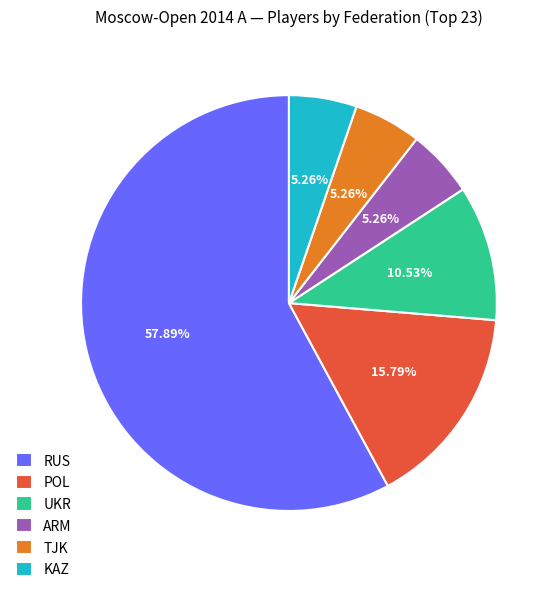

Which has a higher value, RUS or KAZ?

RUS